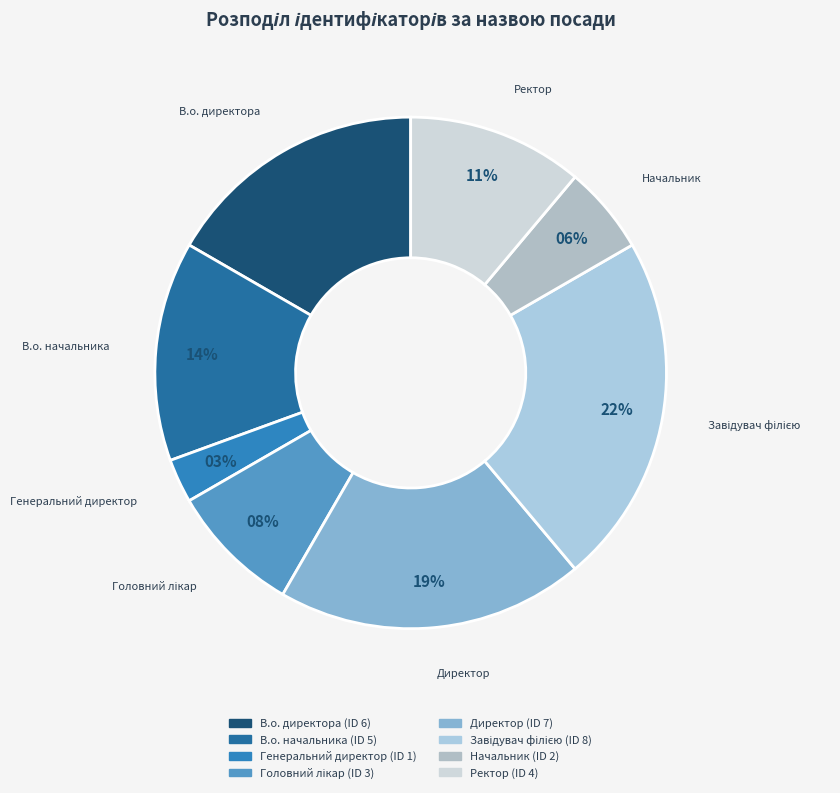

Is there any slice that represents more than half of the pie?

No